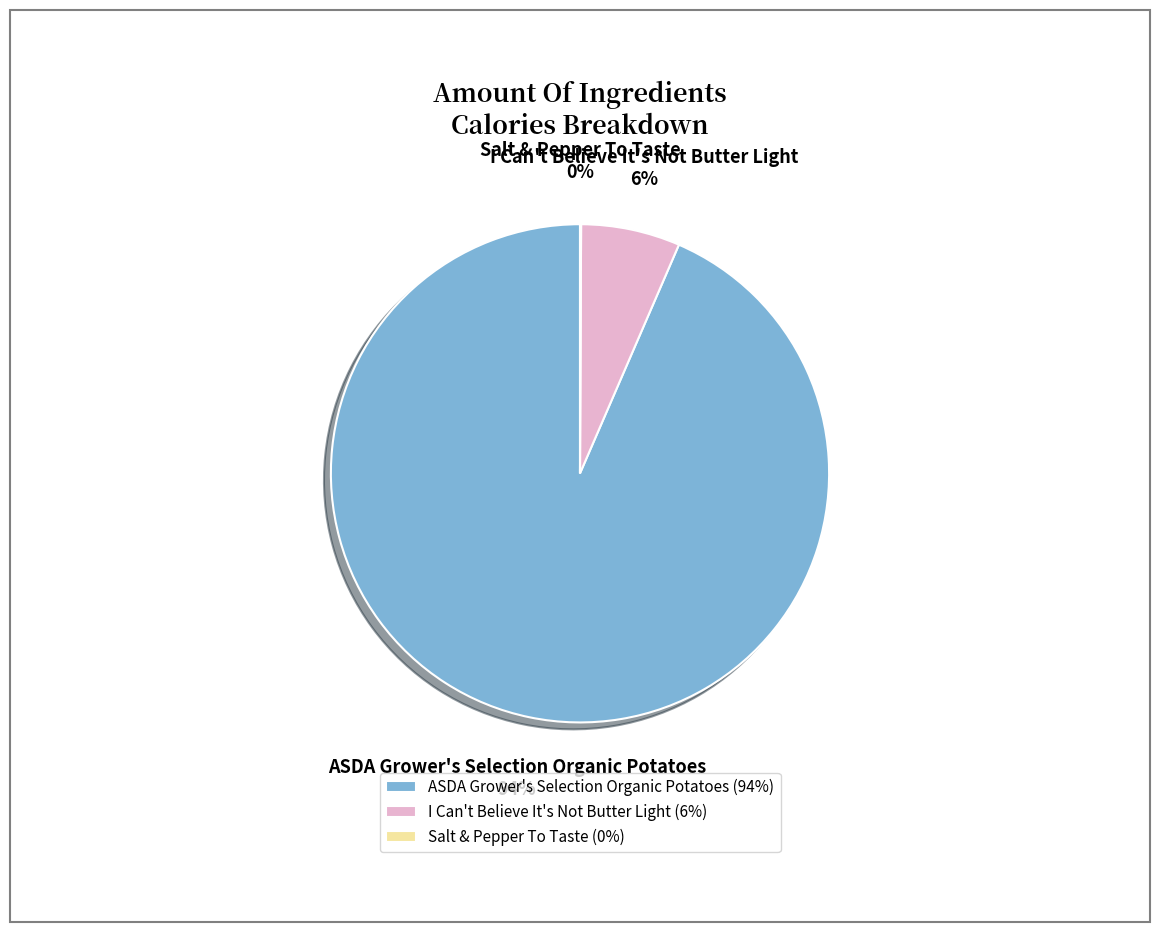

Between I Can't Believe It's Not Butter Light and ASDA Grower's Selection Organic Potatoes, which is larger?

ASDA Grower's Selection Organic Potatoes